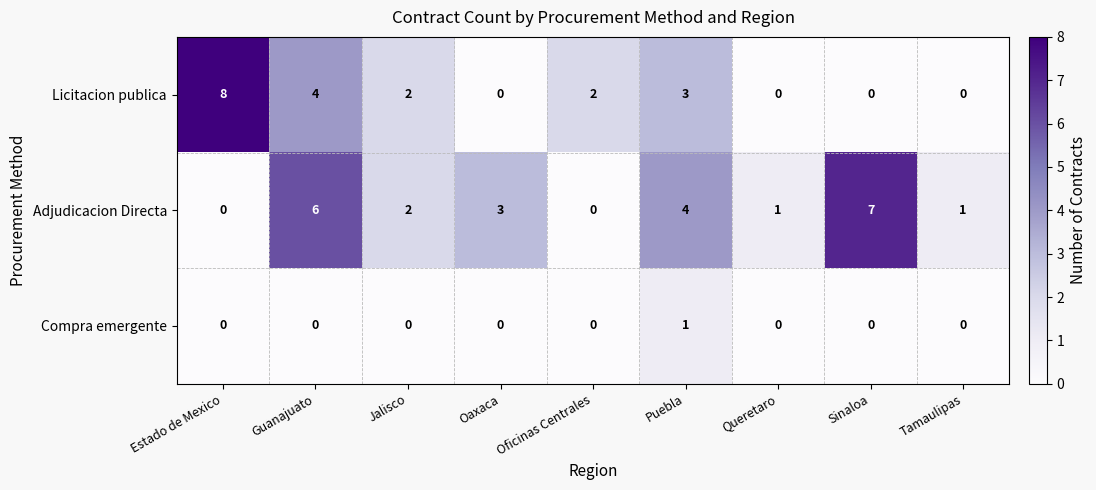

At which label does Licitacion publica first exceed 2?

Estado de Mexico